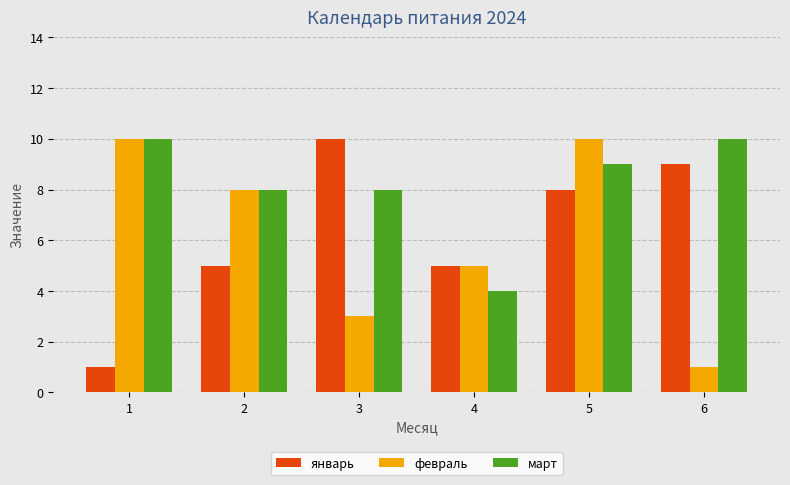

Which series changed the most between 1 and 4?

март